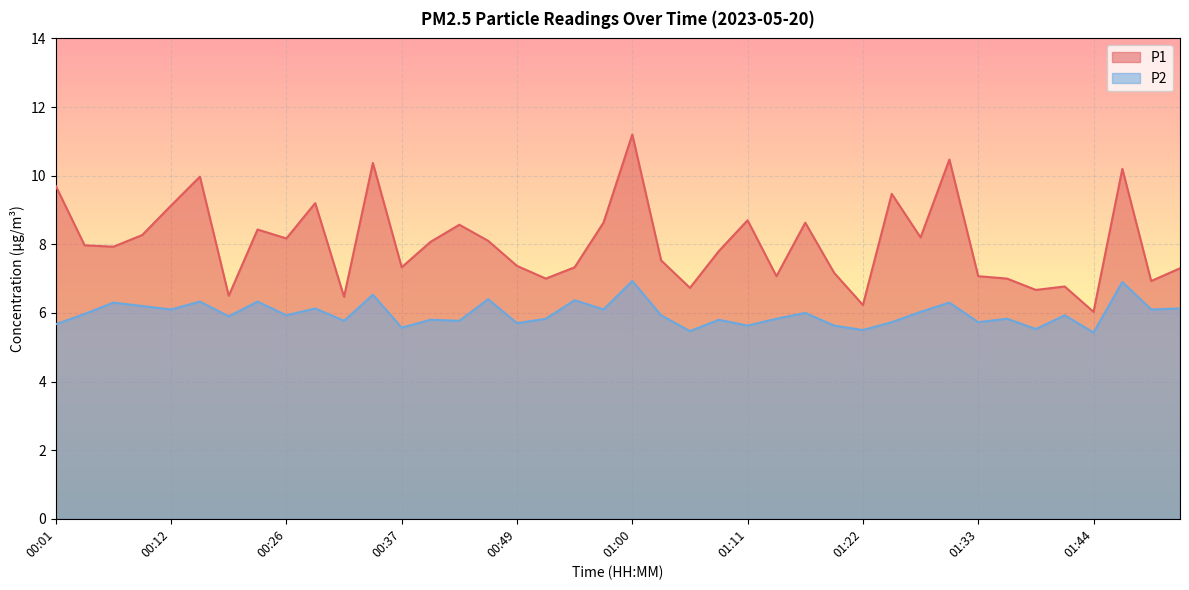

Where is the first local maximum for P2?

00:07